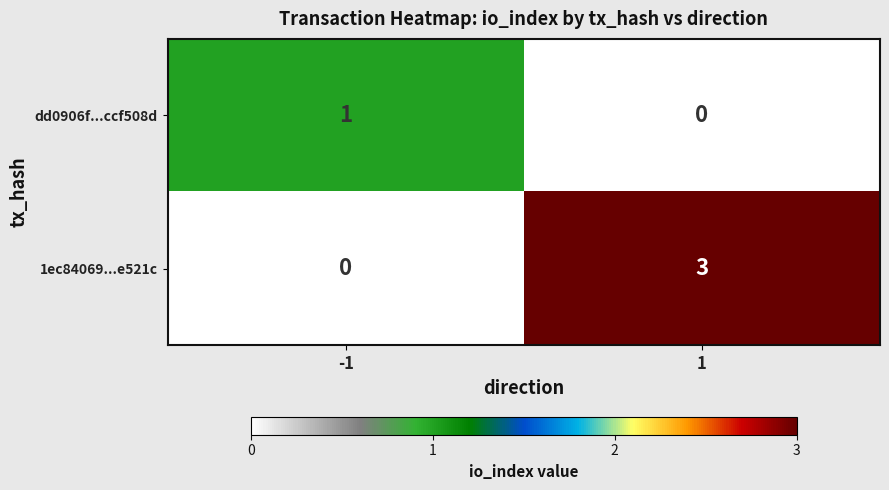

How many categories are shown in the chart?

2